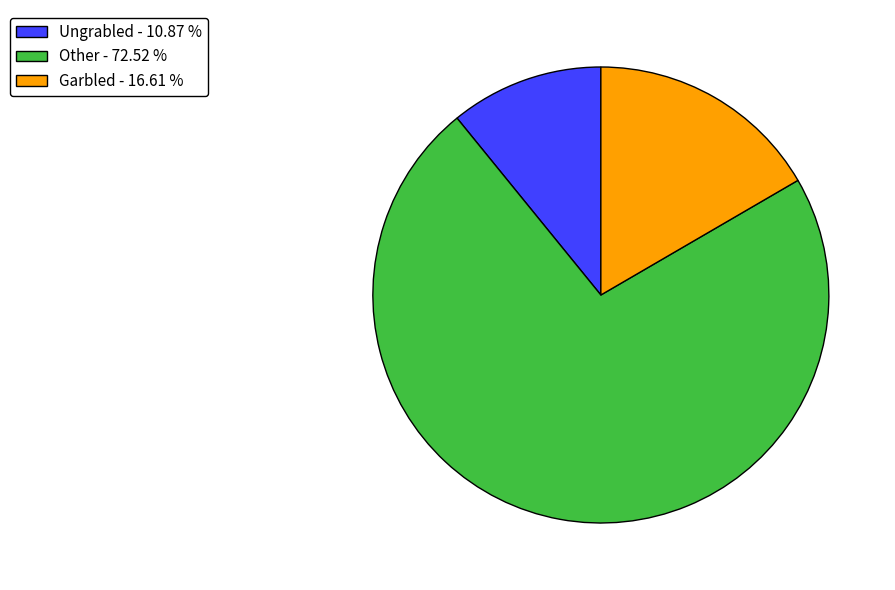

Which category has the smallest portion of the pie?

Ungrabled - 10.87 %